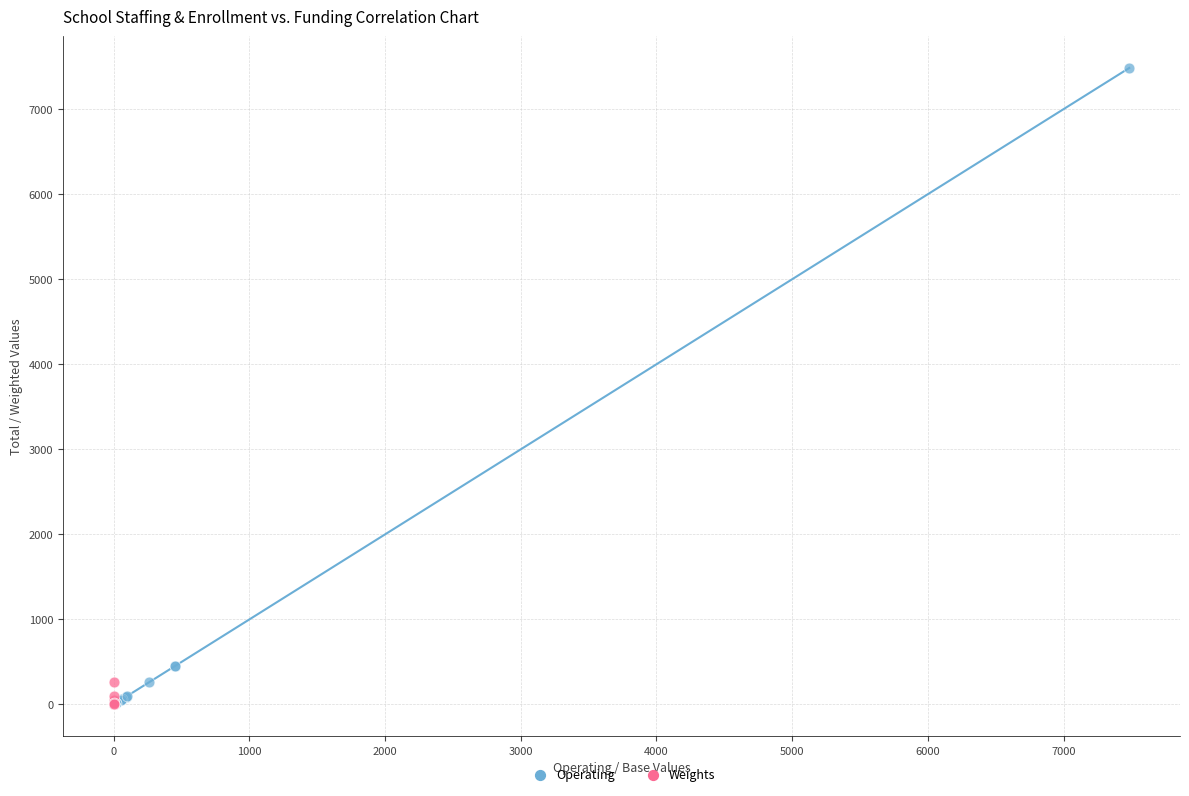

Which series has the largest Y range (max minus min)?

Operating